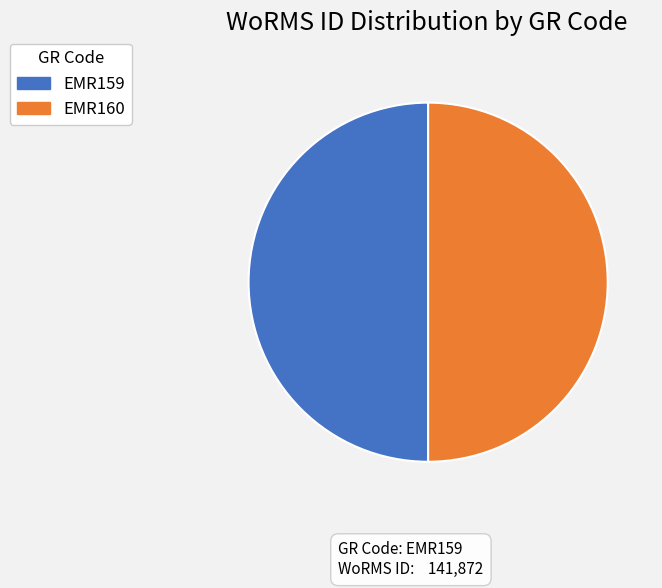

Is the sum of EMR159 and EMR160 greater than half?

Yes